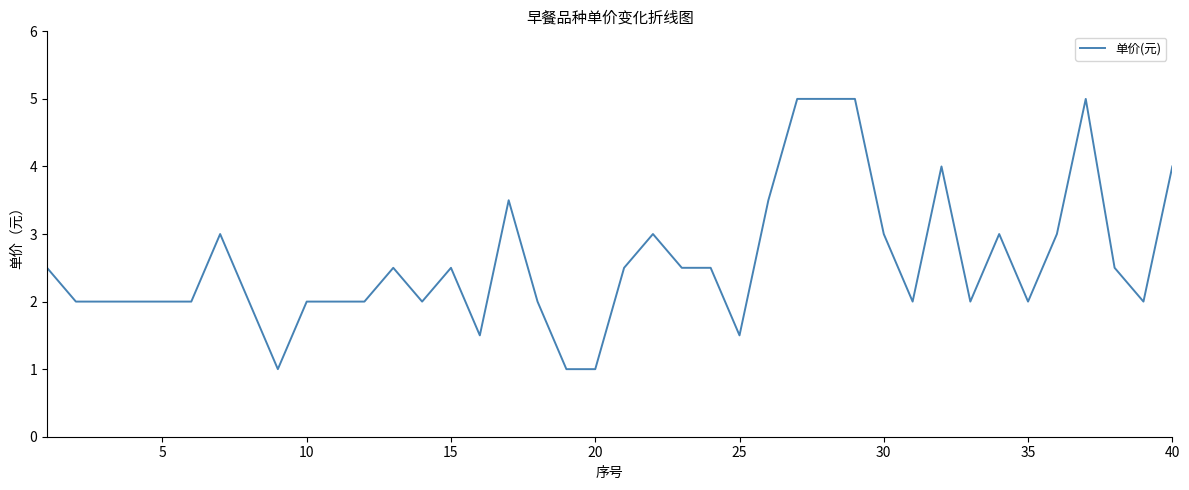

How many values are between 2 and 3?

27